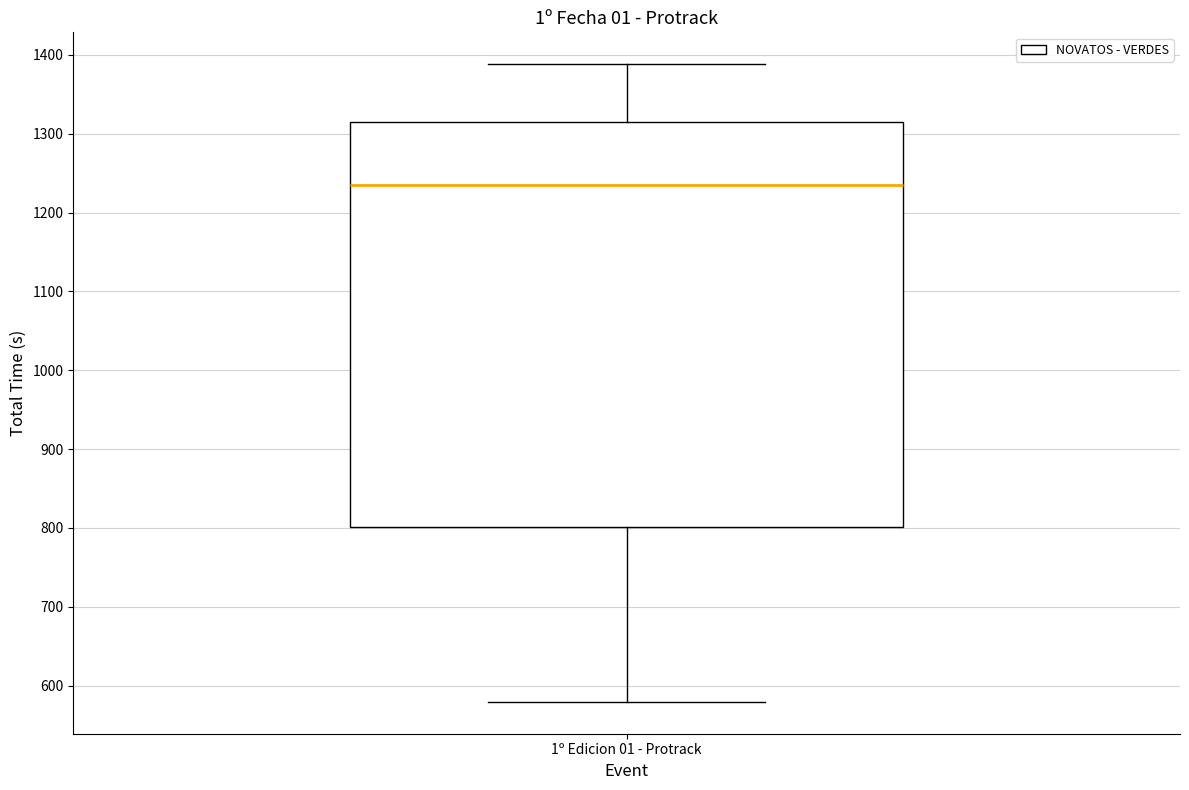

Where does the median line of the box for 1º Edicion 01 - Protrack sit on the y-axis? The values are not printed on the chart, so give them approximately, as read against the axis.

1230